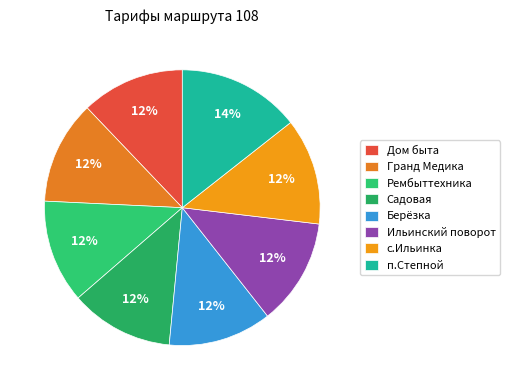

How many slices are in this pie chart?

8